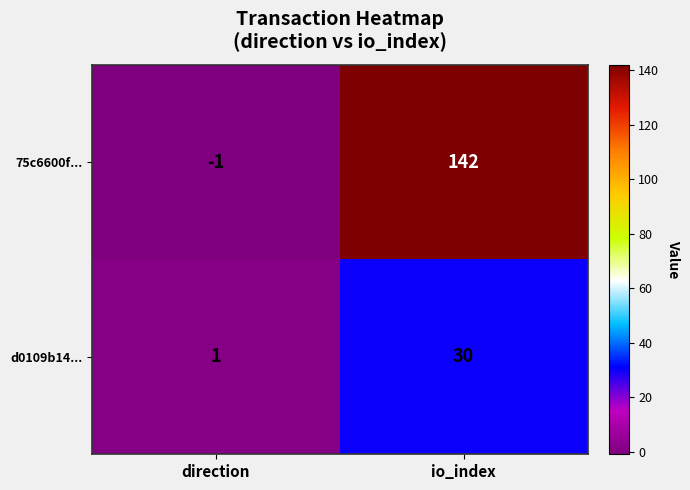

What is the sum of the d0109b14... values at direction and io_index?

31